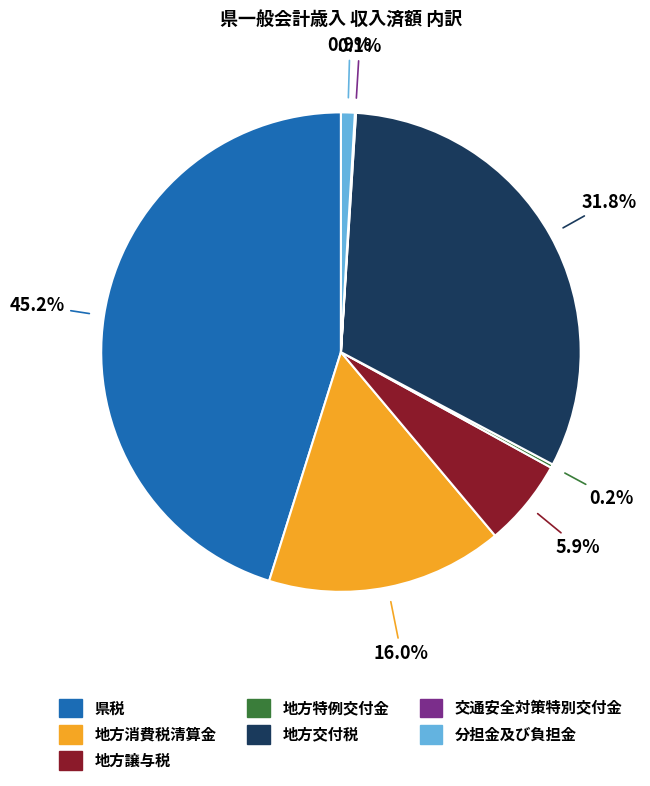

Which category has the biggest portion of the pie?

県税